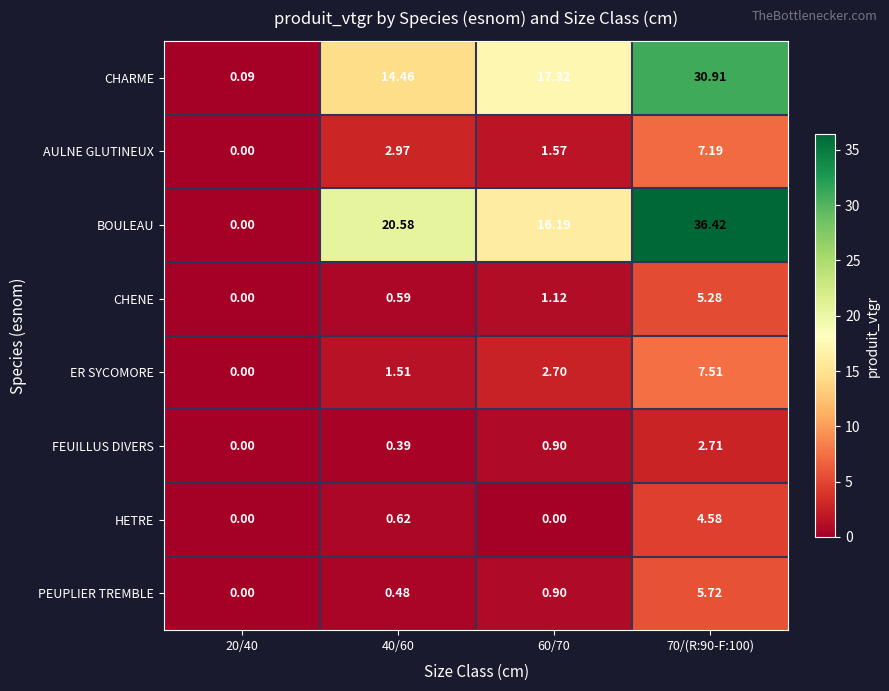

At 40/60, list the series in order from smallest to largest.

FEUILLUS DIVERS, PEUPLIER TREMBLE, CHENE, HETRE, ER SYCOMORE, AULNE GLUTINEUX, CHARME, BOULEAU